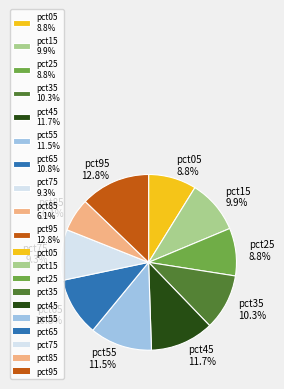

To the nearest percent, what is the combined percentage of pct35 and pct65?

21%